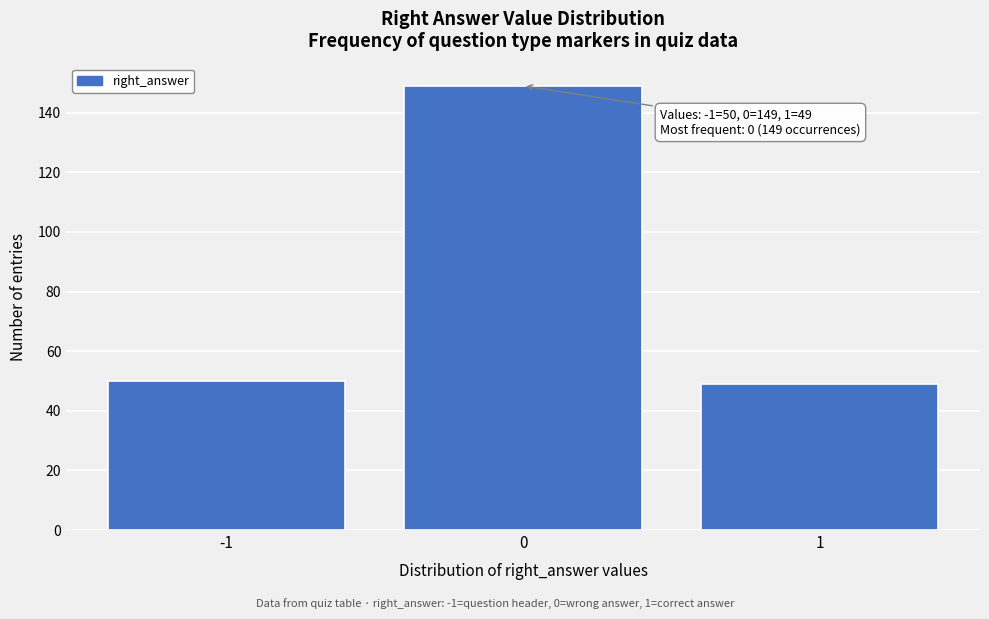

Reading left to right, what are all the values shown in this chart?

-1=50	0=149	1=49